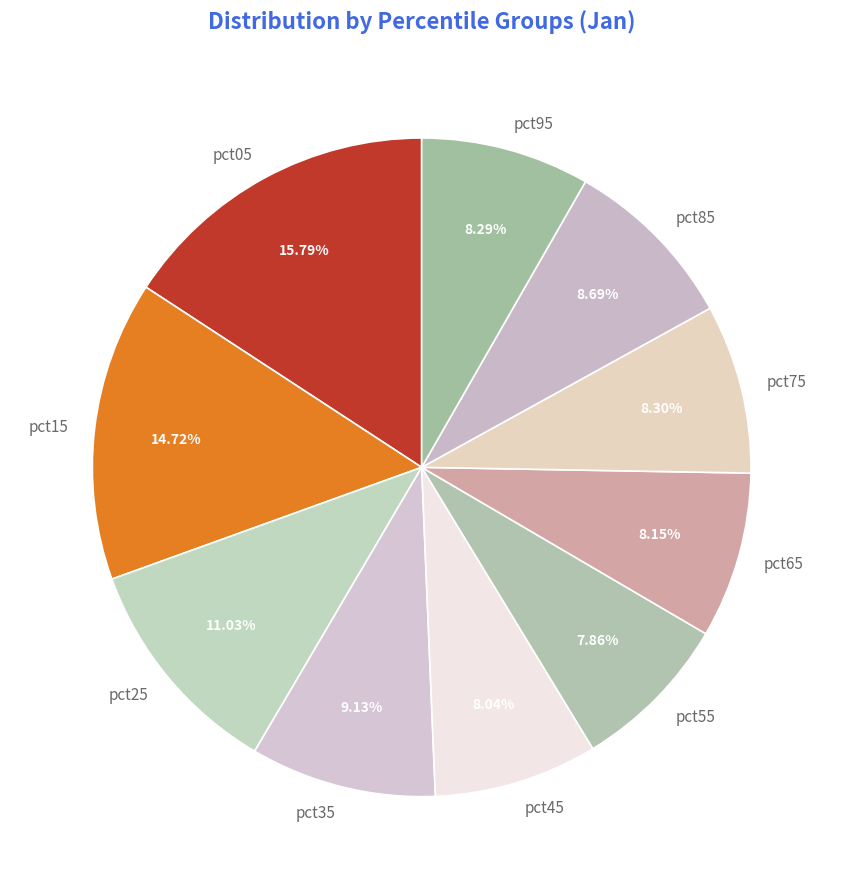

What is the ratio of the value at pct95 to the value at pct25?

0.8